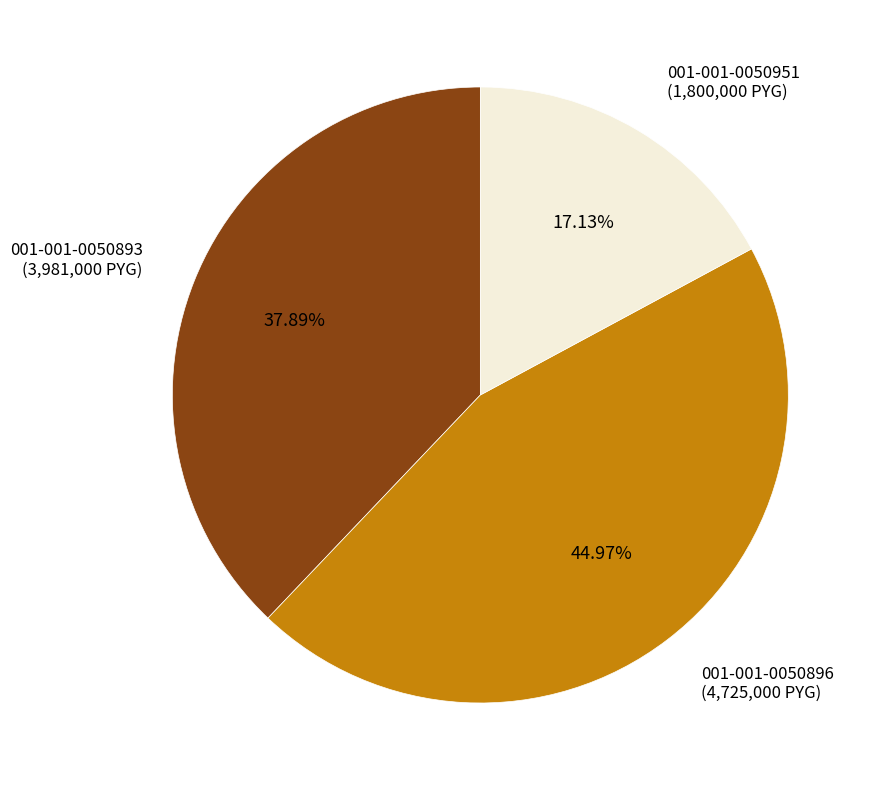

What portion of the pie excludes 001-001-0050896?

55.0%